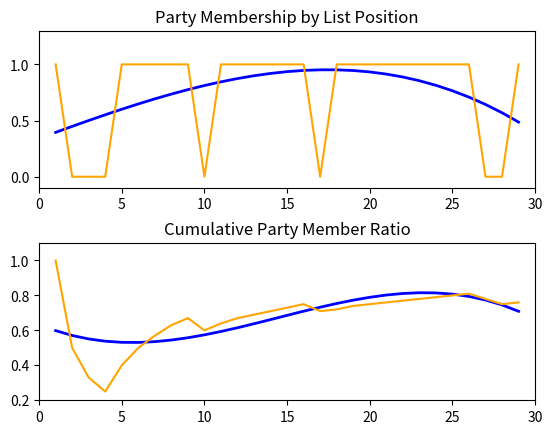

Which series ends up on top after the final intersection of Trend and Party Member?

Party Member